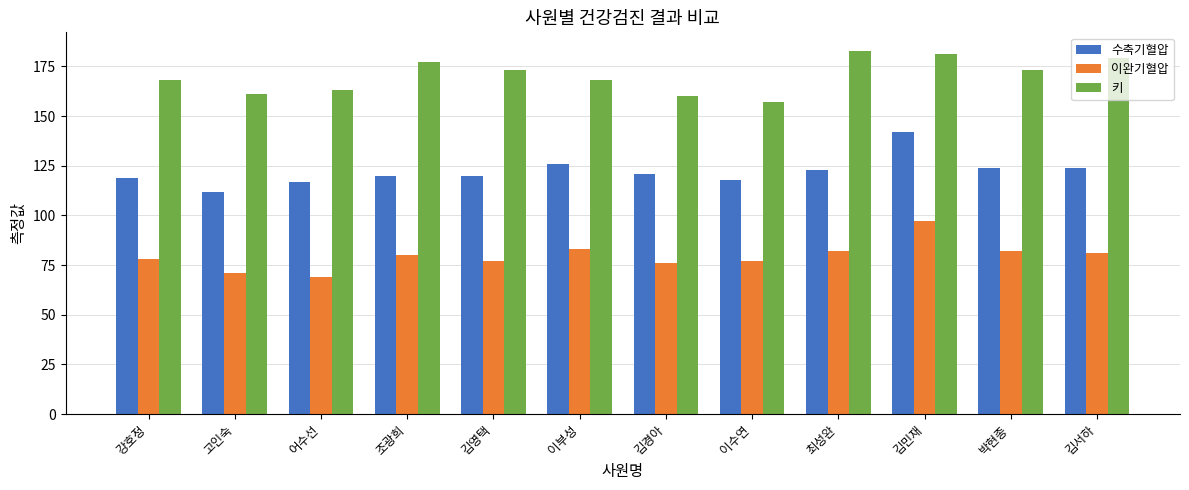

What is the difference between the second highest and second lowest values in the 키 series?

21